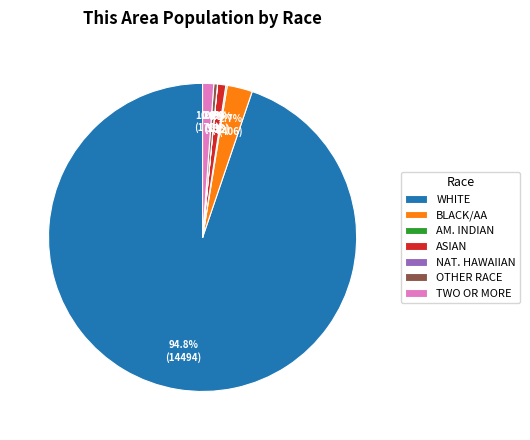

Is there a majority slice in this chart?

Yes